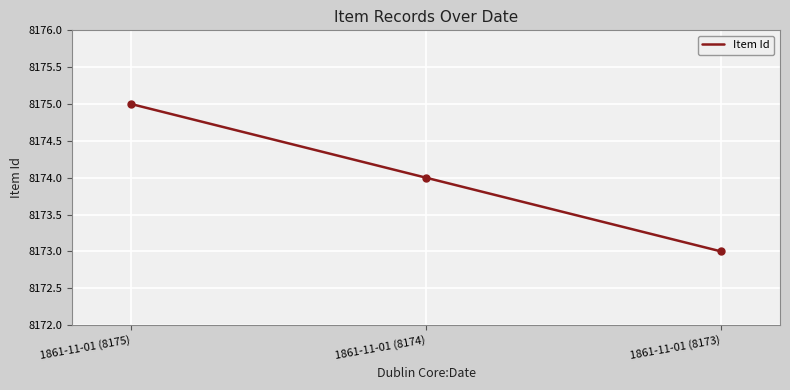

Approximately how many times larger is the value at 1861-11-01 (8174) compared to 1861-11-01 (8175)?

1.0